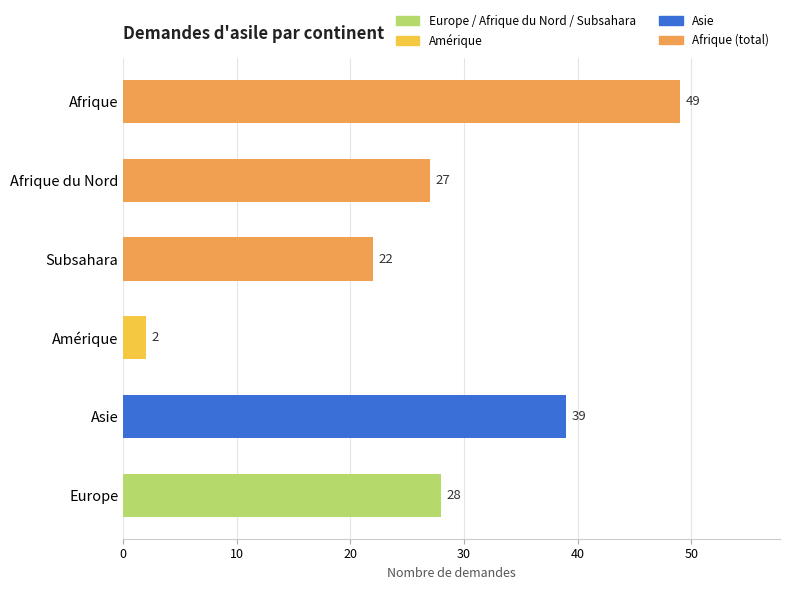

What value does the data have at Subsahara?

22